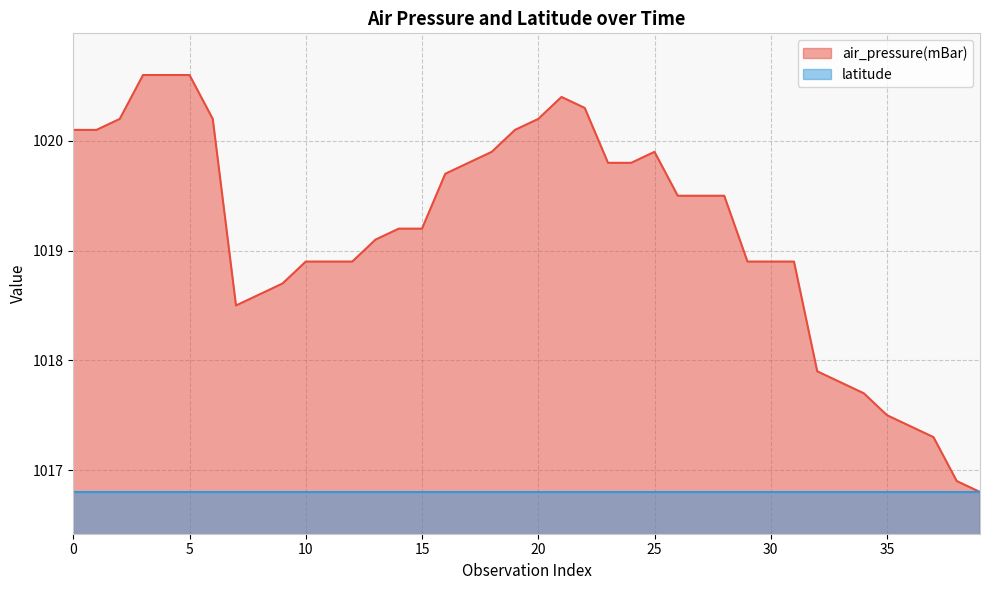

Reading right to left, list all the values displayed in this chart.

1016.8	1016.9	1017.3	1017.4	1017.5	1017.7	1017.8	1017.9	1018.9	1018.9	1018.9	1019.5	1019.5	1019.5	1019.9	1019.8	1019.8	1020.3	1020.4	1020.2	1020.1	1019.9	1019.8	1019.7	1019.2	1019.2	1019.1	1018.9	1018.9	1018.9	1018.7	1018.6	1018.5	1020.2	1020.6	1020.6	1020.6	1020.2	1020.1	1020.1